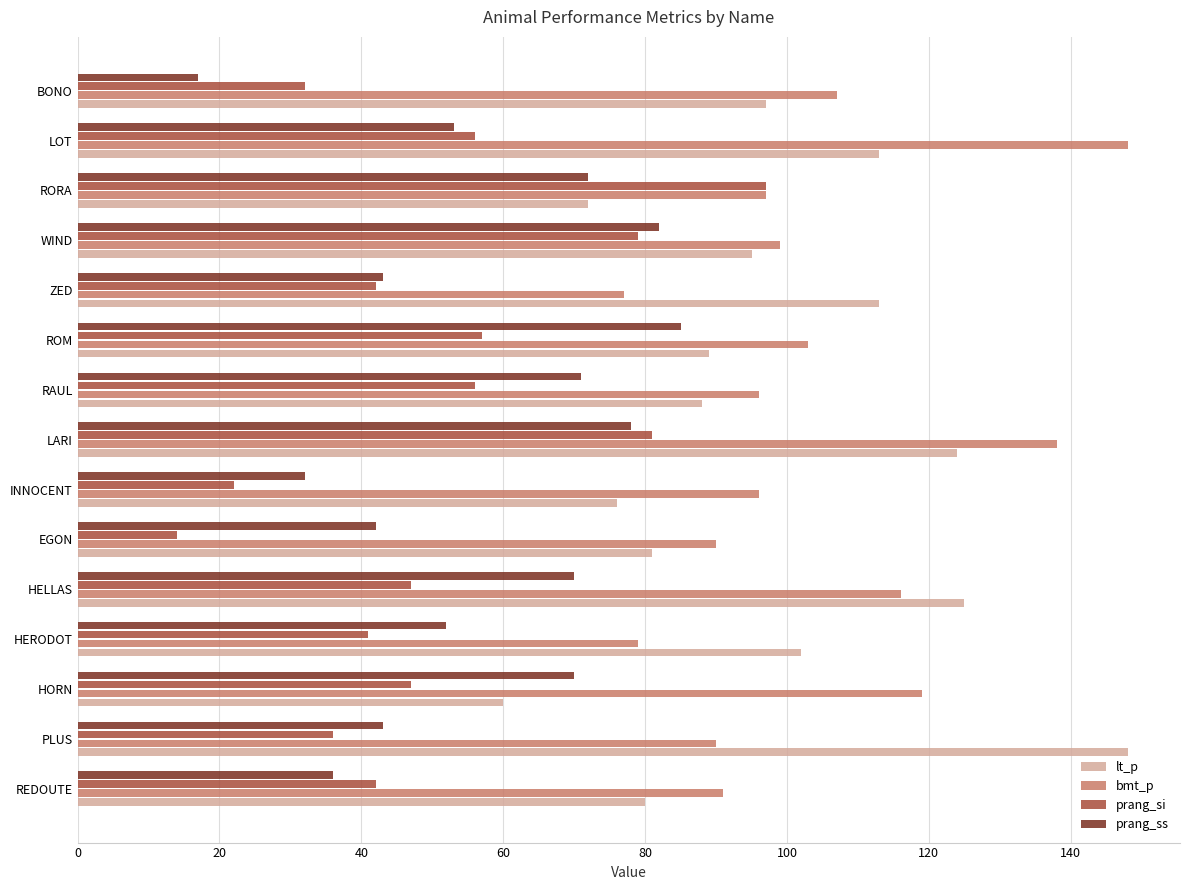

What is the sum of all bmt_p values?

1546